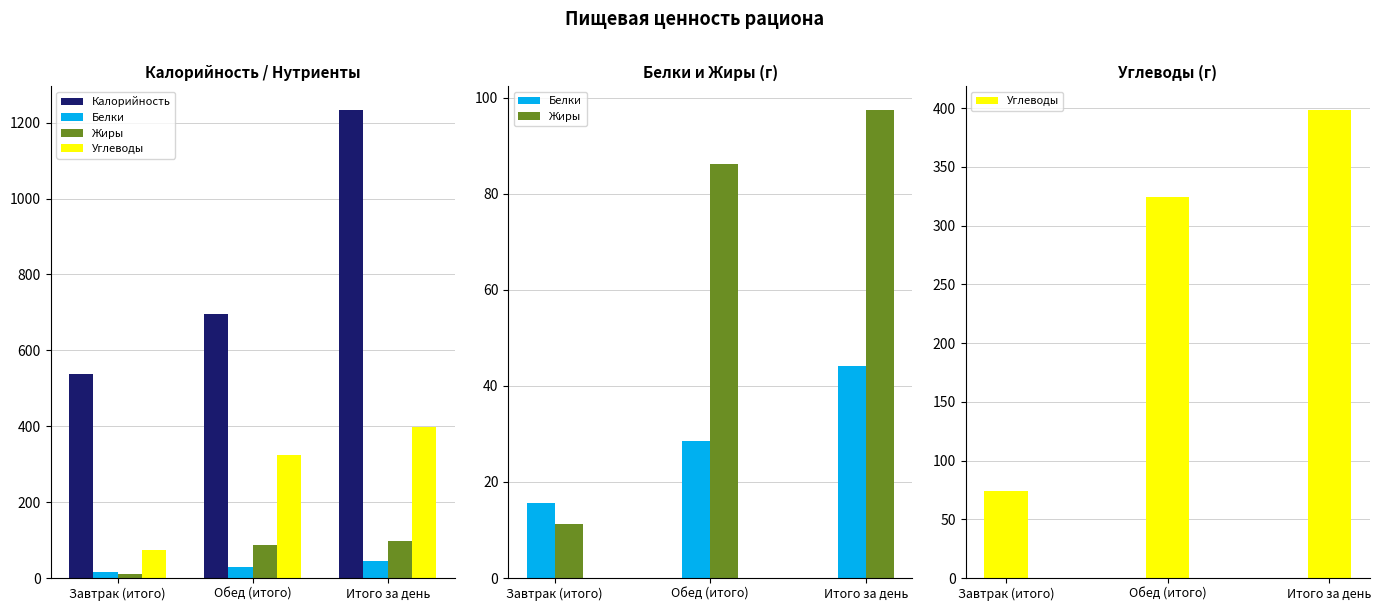

How many bars are there in each group?

4